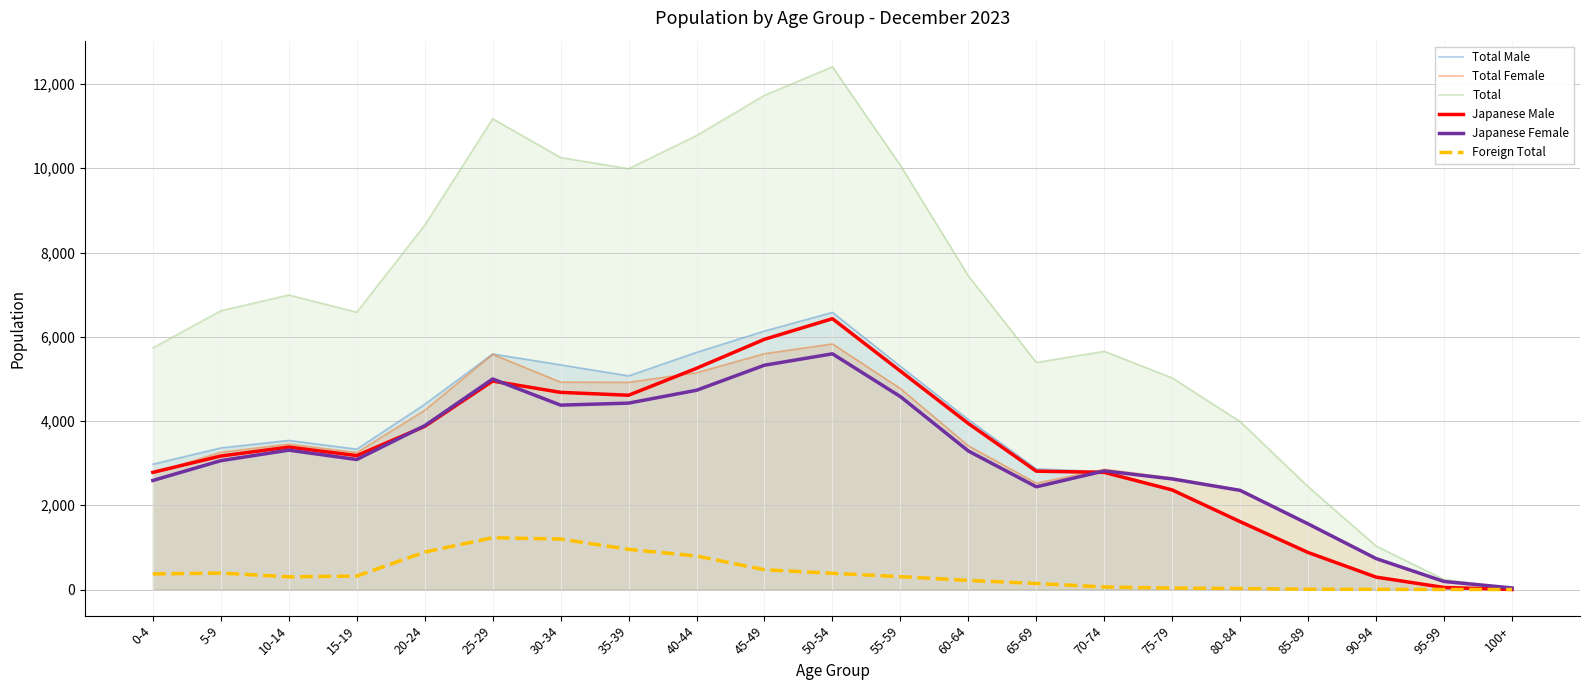

Reading left to right, list all the values displayed in this chart.

Total Male: 0-4=2975	5-9=3361	10-14=3539	15-19=3332	20-24=4396	25-29=5591	30-34=5333	35-39=5071	40-44=5630	45-49=6136	50-54=6579	55-59=5299	60-64=4034	65-69=2865	70-74=2799	75-79=2374	80-84=1621	85-89=878	90-94=296	95-99=48	100+=1
Total Female: 0-4=2763	5-9=3257	10-14=3452	15-19=3251	20-24=4254	25-29=5584	30-34=4922	35-39=4919	40-44=5147	45-49=5598	50-54=5830	55-59=4770	60-64=3411	65-69=2525	70-74=2855	75-79=2649	80-84=2365	85-89=1563	90-94=736	95-99=191	100+=37
Total: 0-4=5738	5-9=6618	10-14=6991	15-19=6583	20-24=8650	25-29=11175	30-34=10255	35-39=9990	40-44=10777	45-49=11734	50-54=12409	55-59=10069	60-64=7445	65-69=5390	70-74=5654	75-79=5023	80-84=3986	85-89=2441	90-94=1032	95-99=239	100+=38
Japanese Male: 0-4=2781	5-9=3169	10-14=3381	15-19=3179	20-24=3872	25-29=4948	30-34=4680	35-39=4612	40-44=5252	45-49=5940	50-54=6429	55-59=5185	60-64=3941	65-69=2809	70-74=2780	75-79=2363	80-84=1610	85-89=878	90-94=294	95-99=48	100+=1
Japanese Female: 0-4=2588	5-9=3059	10-14=3308	15-19=3086	20-24=3889	25-29=4998	30-34=4377	35-39=4425	40-44=4730	45-49=5325	50-54=5595	55-59=4579	60-64=3288	65-69=2438	70-74=2815	75-79=2625	80-84=2353	85-89=1557	90-94=734	95-99=190	100+=37
Foreign Total: 0-4=369	5-9=390	10-14=302	15-19=318	20-24=889	25-29=1229	30-34=1198	35-39=953	40-44=795	45-49=469	50-54=385	55-59=305	60-64=216	65-69=143	70-74=59	75-79=35	80-84=23	85-89=6	90-94=4	95-99=1	100+=0